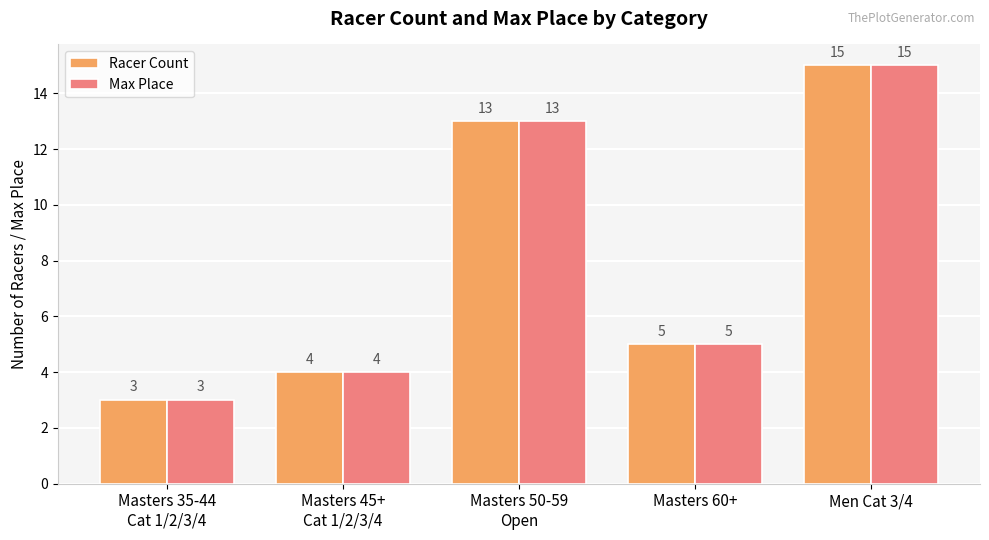

What is the sum of all Racer Count values?

40